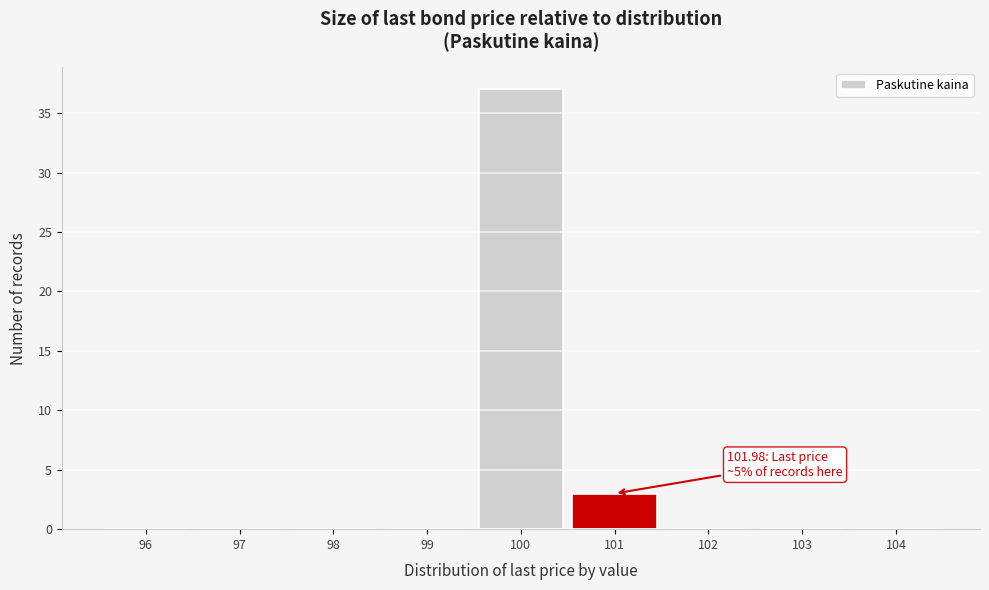

Reading left to right, what are all the values shown in this chart?

96=0	97=0	98=0	99=0	100=37	101=3	102=0	103=0	104=0